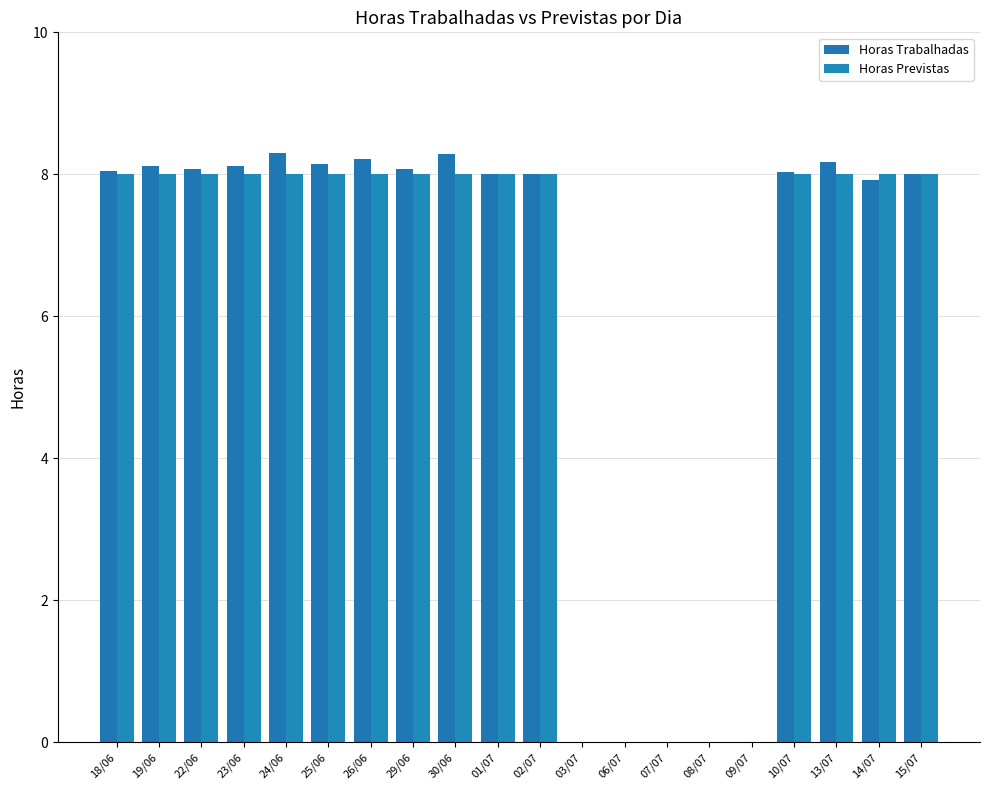

Count the Horas Previstas values in the range 8 to 9.

15